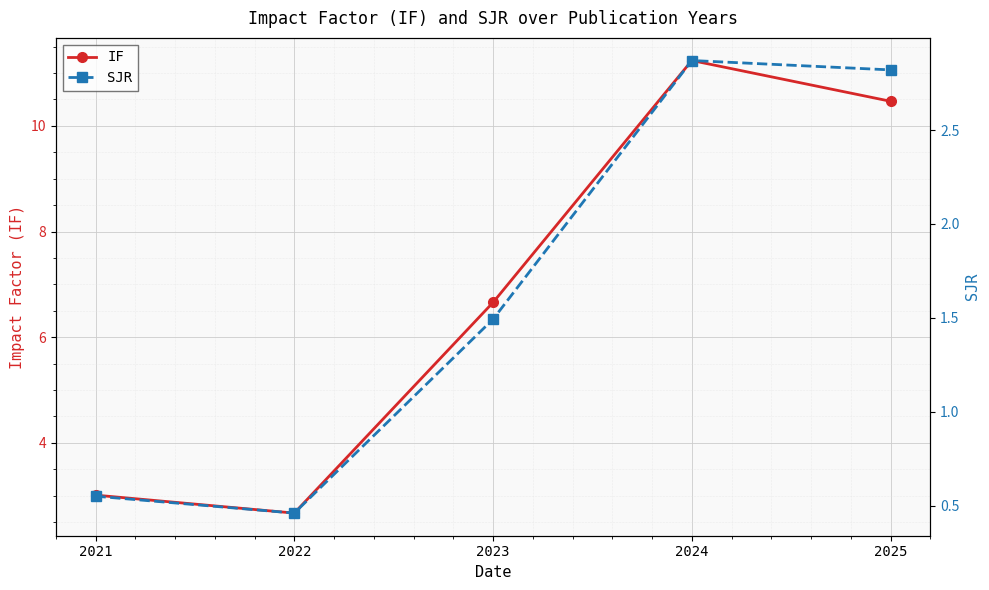

What is the difference between the second highest and minimum values in the IF series?

7.8